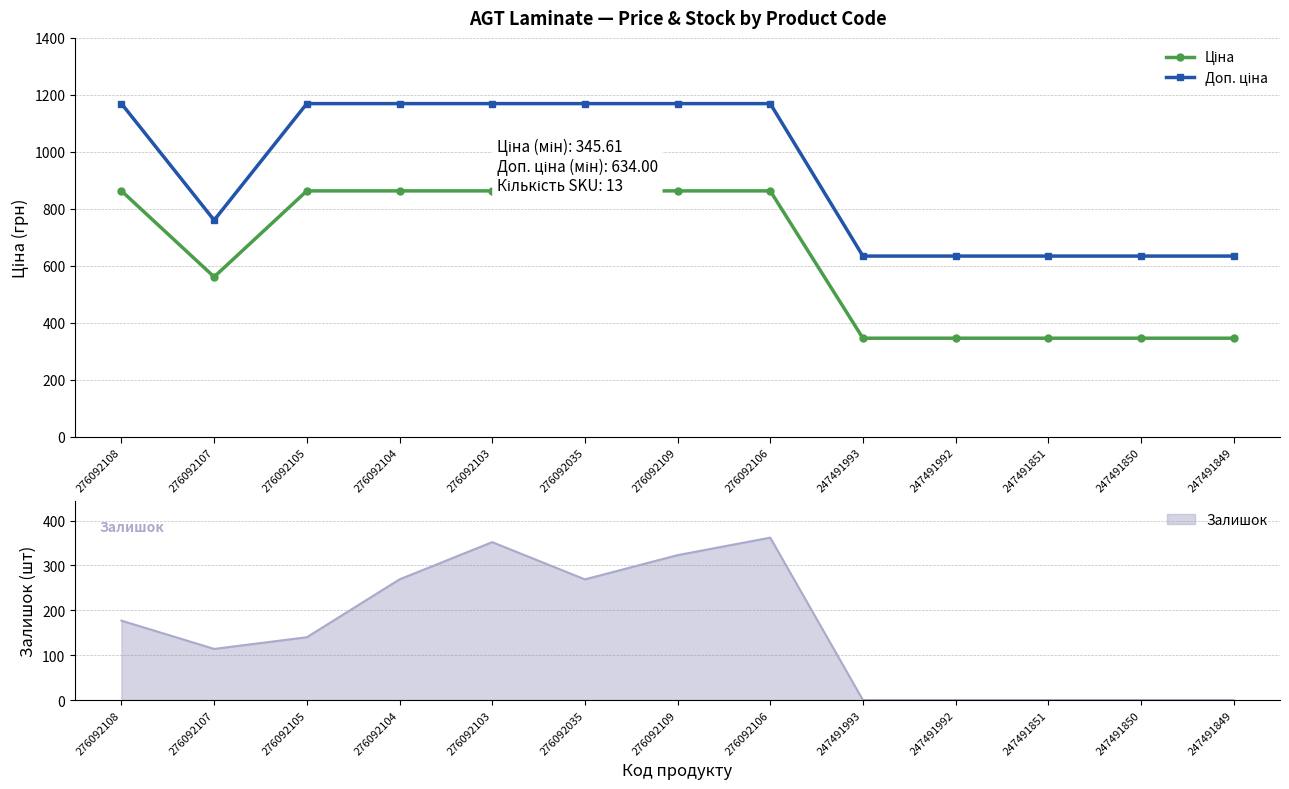

What is the minimum value shown in the chart?

345.6